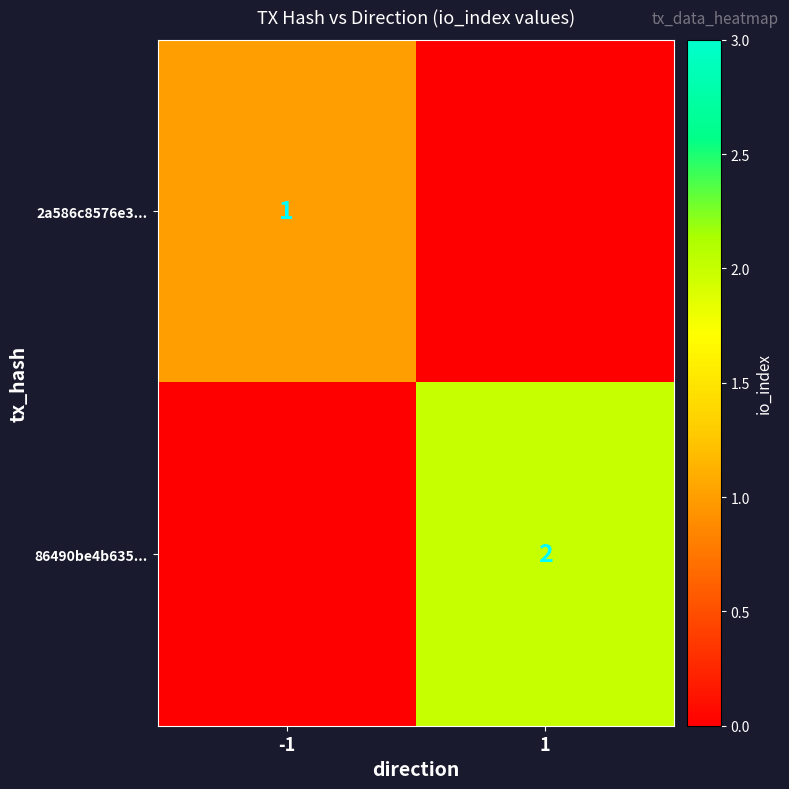

The value of 2a586c8576e3... at -1 is 1. True or false?

True